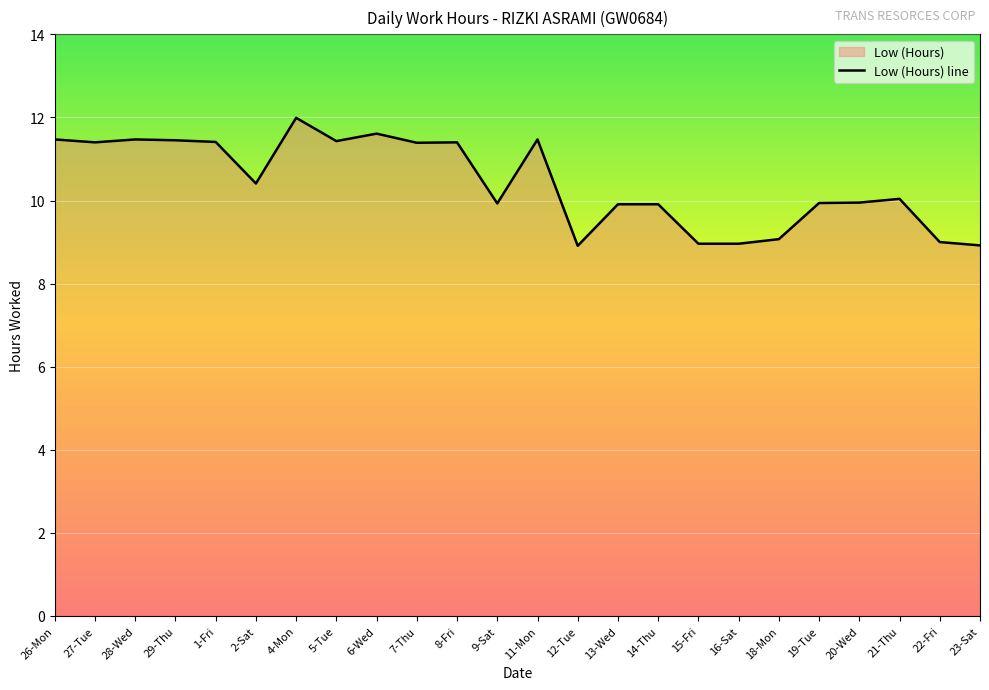

Is it true that the value at 7-Thu is 11.4?

True